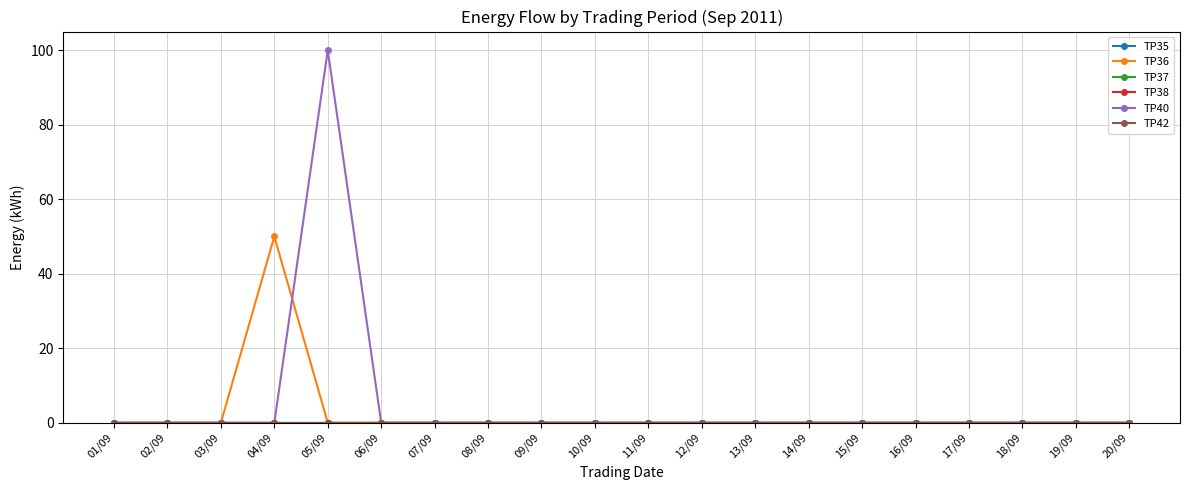

How many lines are shown in the chart?

6